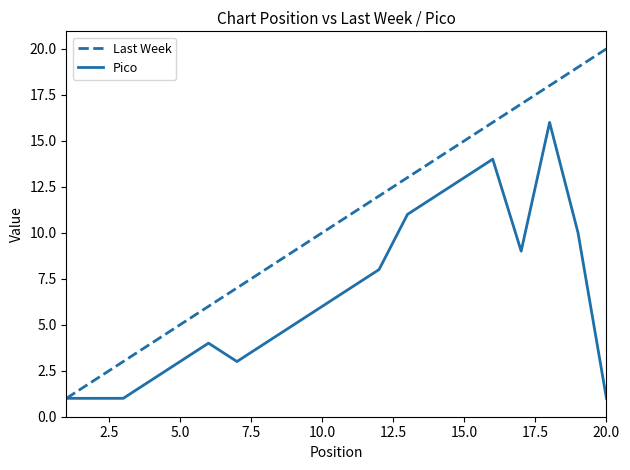

Reading left to right, extract all data points from this chart.

Last Week: 1	2	3	4	5	6	7	8	9	10	11	12	13	14	15	16	17	18	19	20
Pico: 1	1	1	2	3	4	3	4	5	6	7	8	11	12	13	14	9	16	10	1